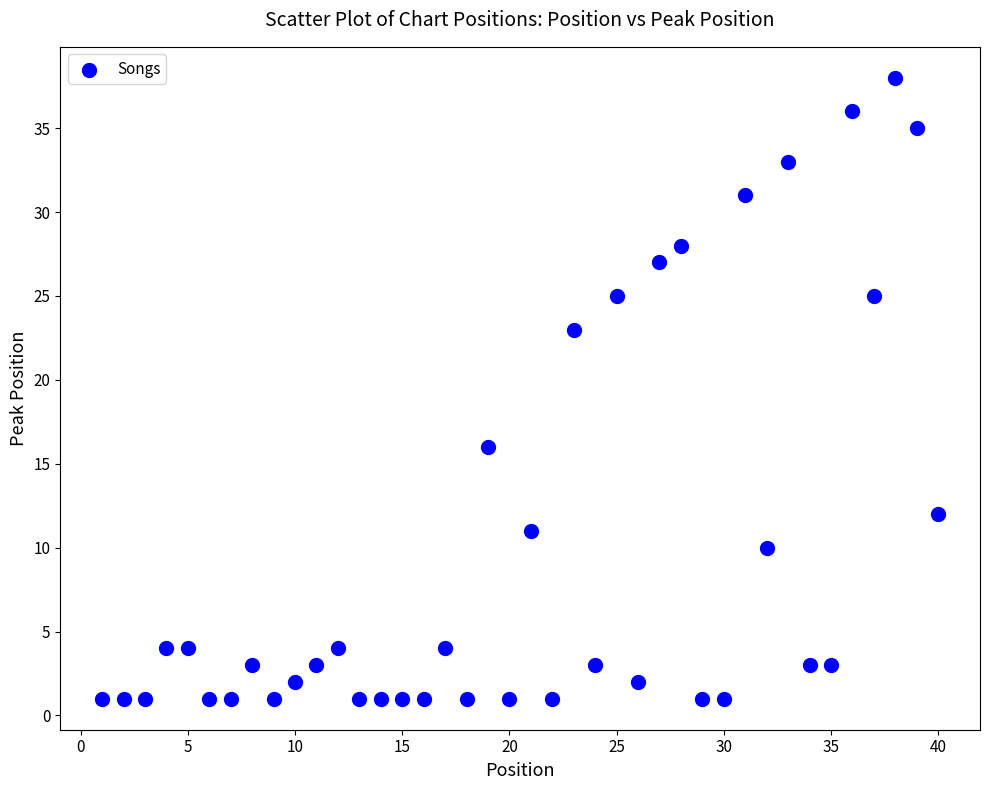

What is the range of Y values (max minus min)?

37